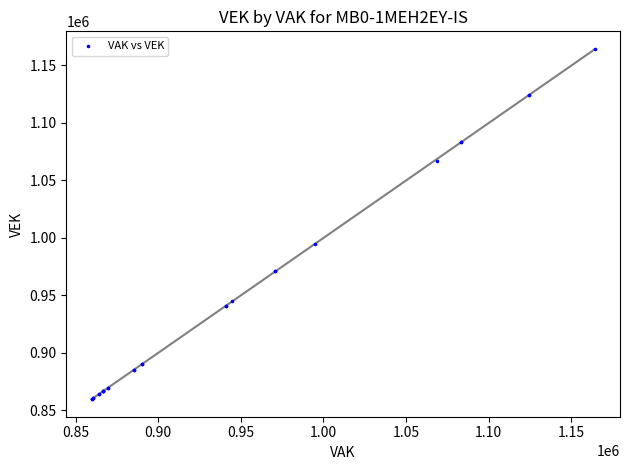

What Y value in the scatter plot is closest to 1011979?

994628